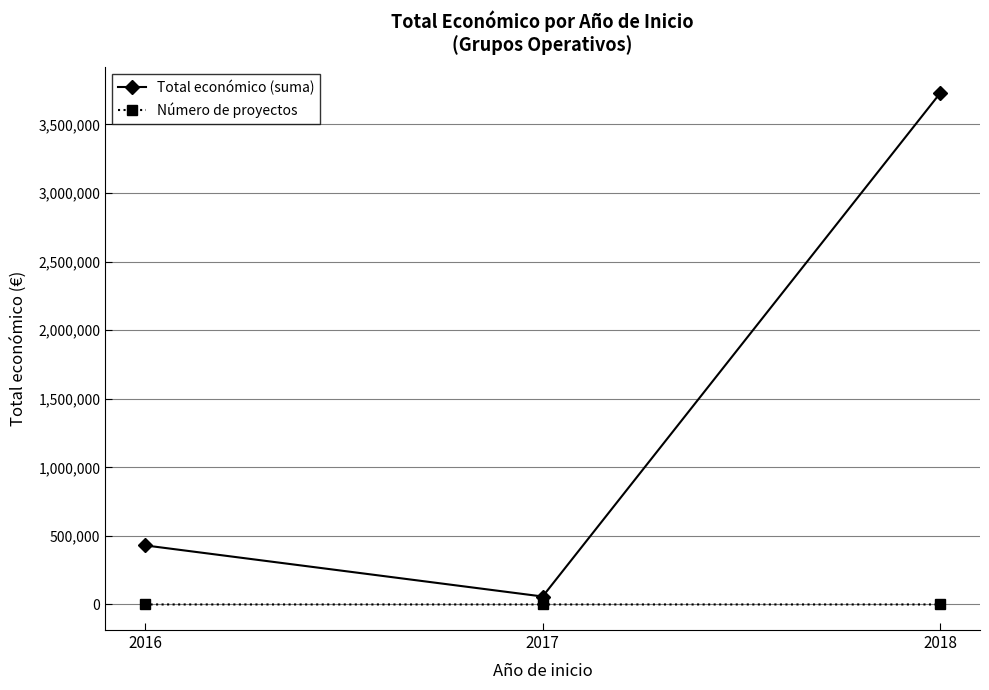

List the labels in order of Total económico (suma) value, largest first.

2018, 2016, 2017